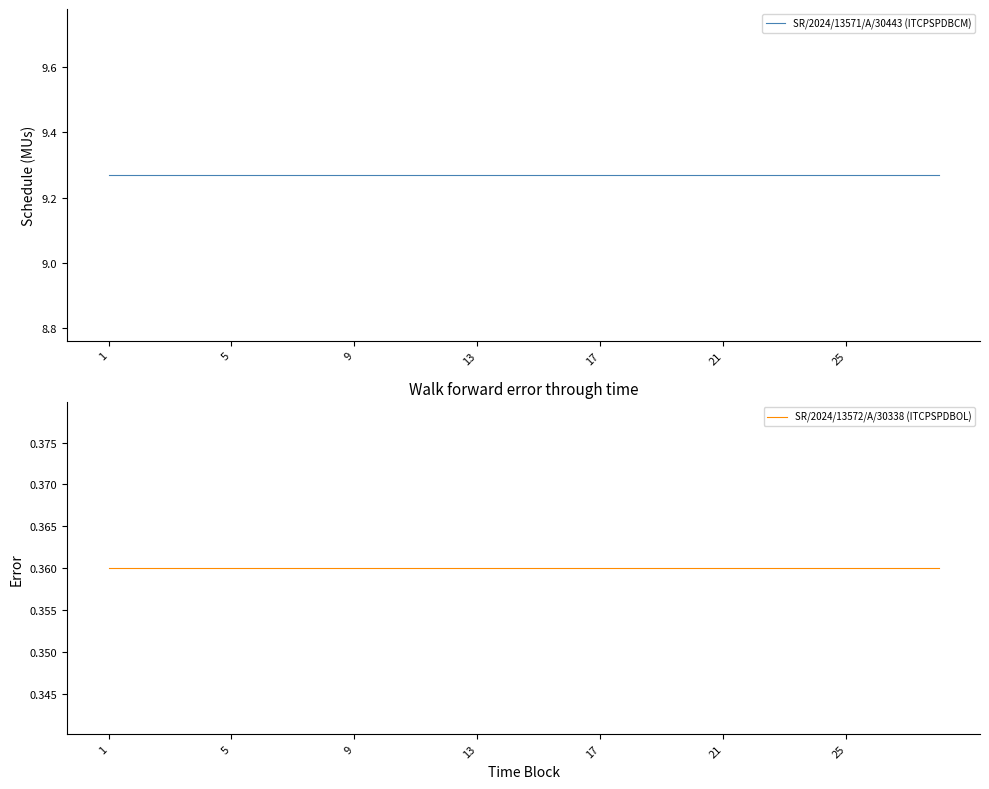

At 5, list the series in order from largest to smallest.

SR/2024/13571/A/30443 (ITCPSPDBCM), SR/2024/13572/A/30338 (ITCPSPDBOL)